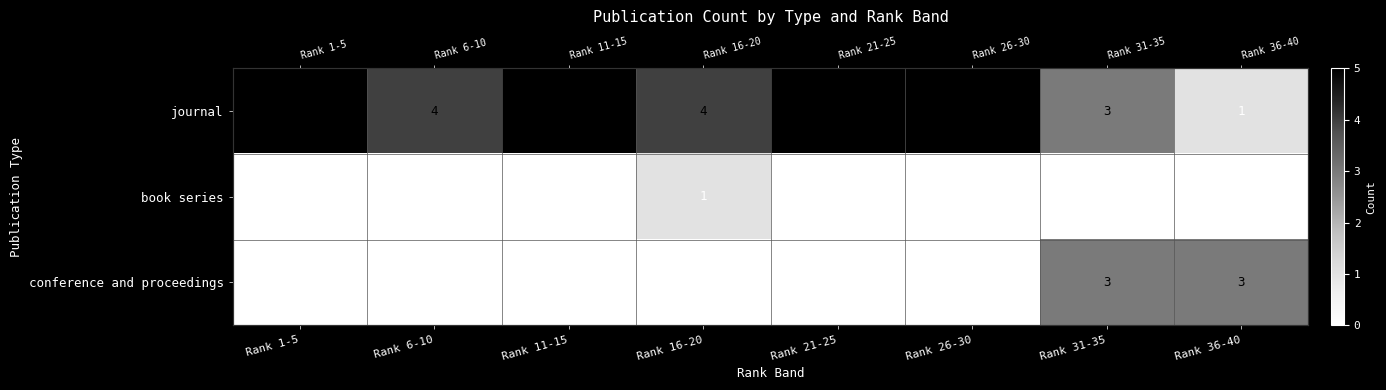

Count the book series values in the range 0 to 1.

8